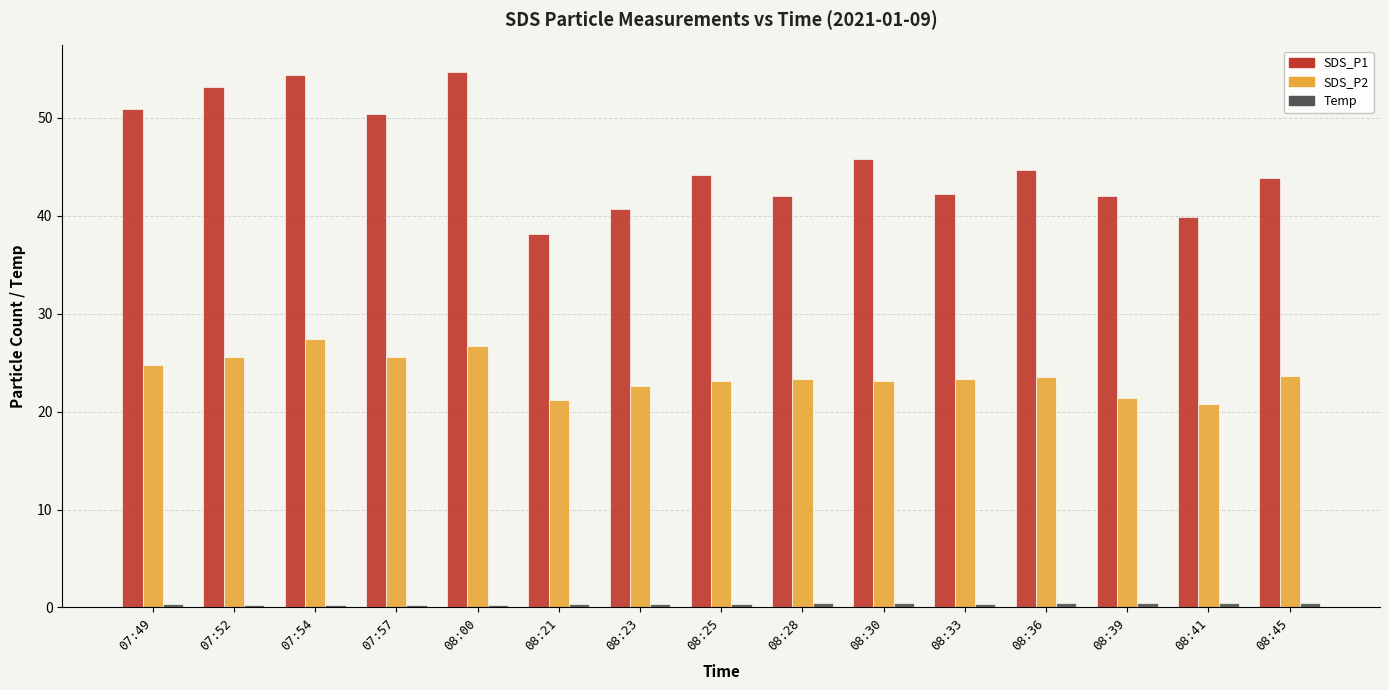

What is the spread (max minus min) of values at 08:21?

37.7